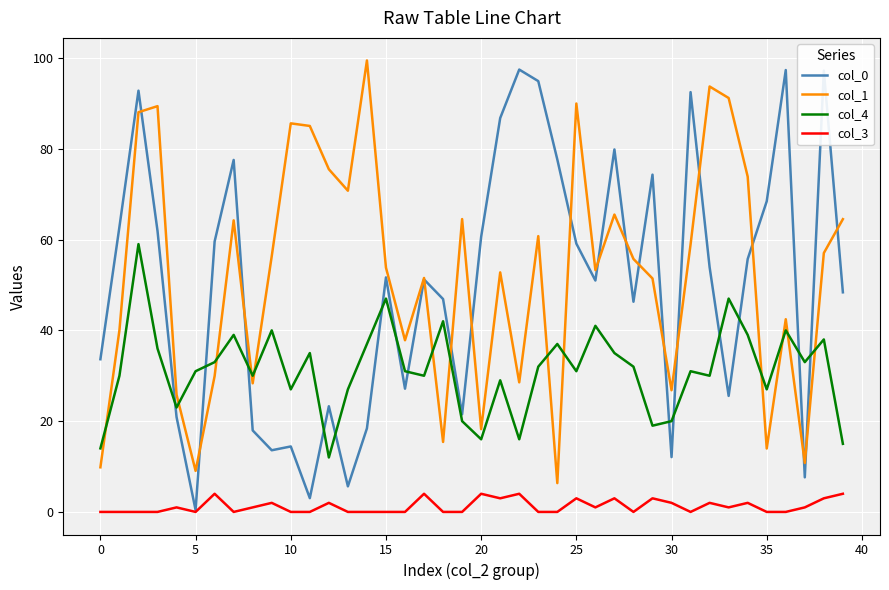

True or false: col_1 and col_3 cross at least once.

False